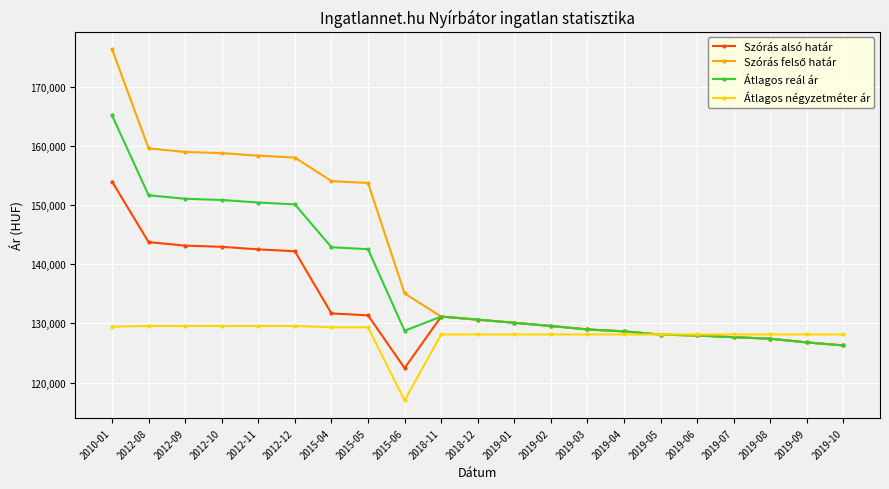

What is the highest value of the Átlagos négyzetméter ár series?

129560